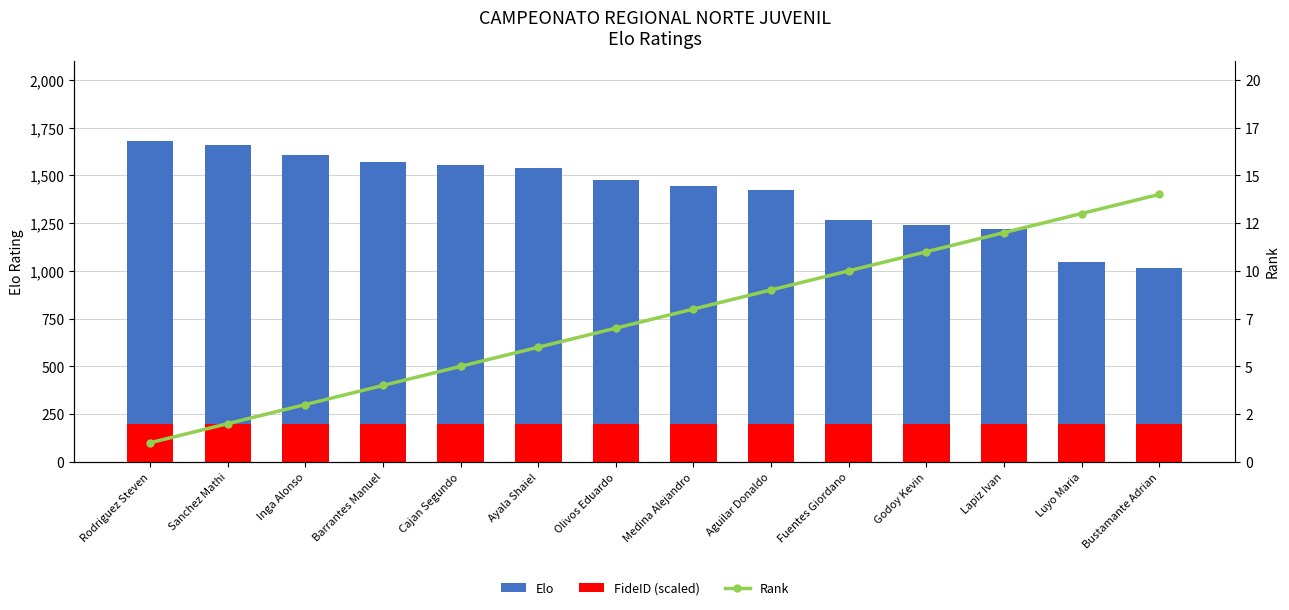

What is the difference between the second highest and minimum values in the Rank series?

12.0